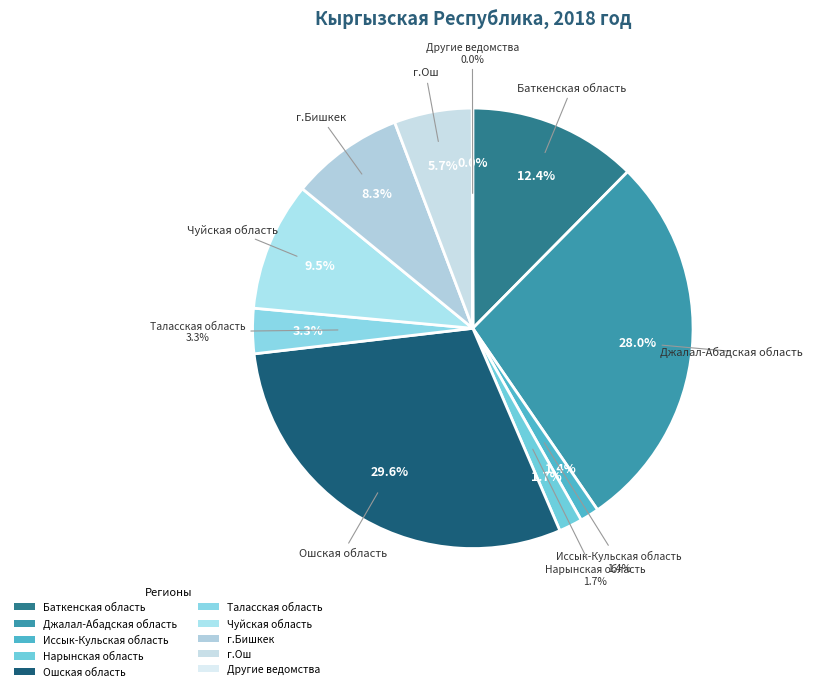

True or false: г.Бишкек accounts for 8% of the total.

True